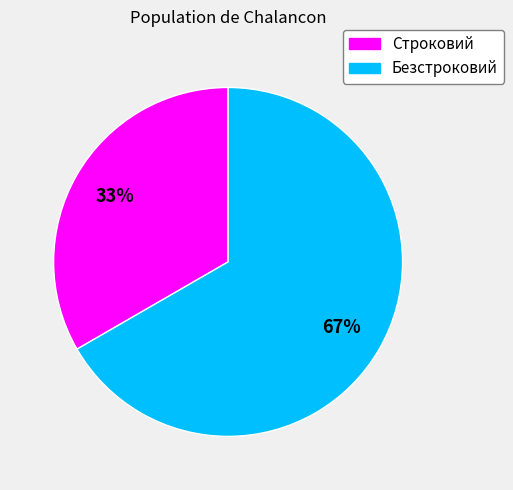

To the nearest percent, what is the combined percentage of Безстроковий and Строковий?

100%